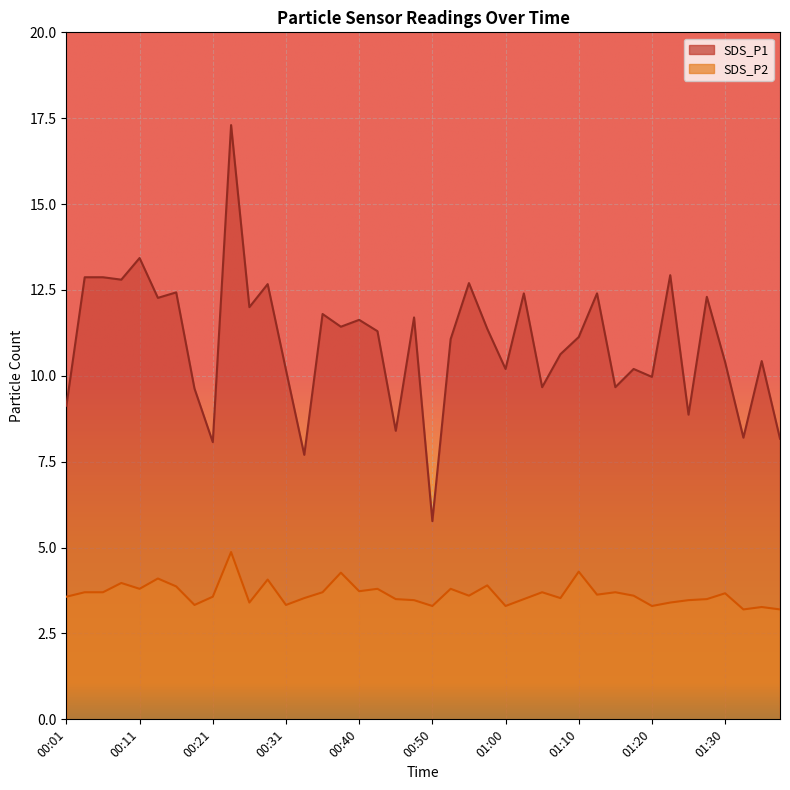

Rank the series at 00:45 from lowest to highest value.

SDS_P2, SDS_P1